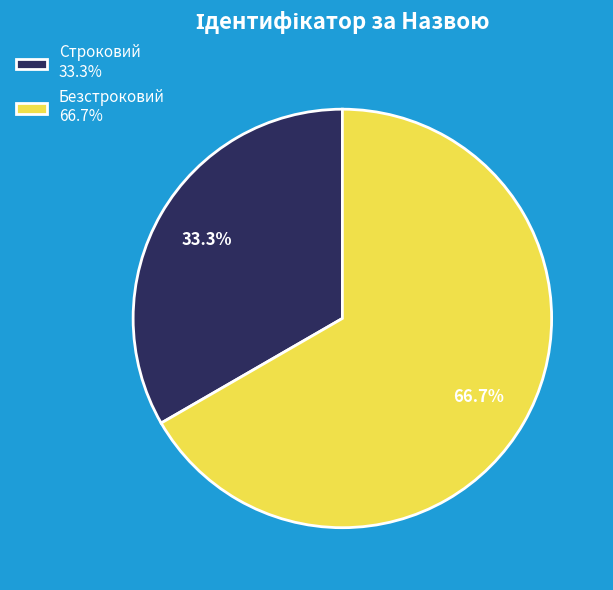

Approximately how many times larger is the value at Строковий compared to Безстроковий?

0.5